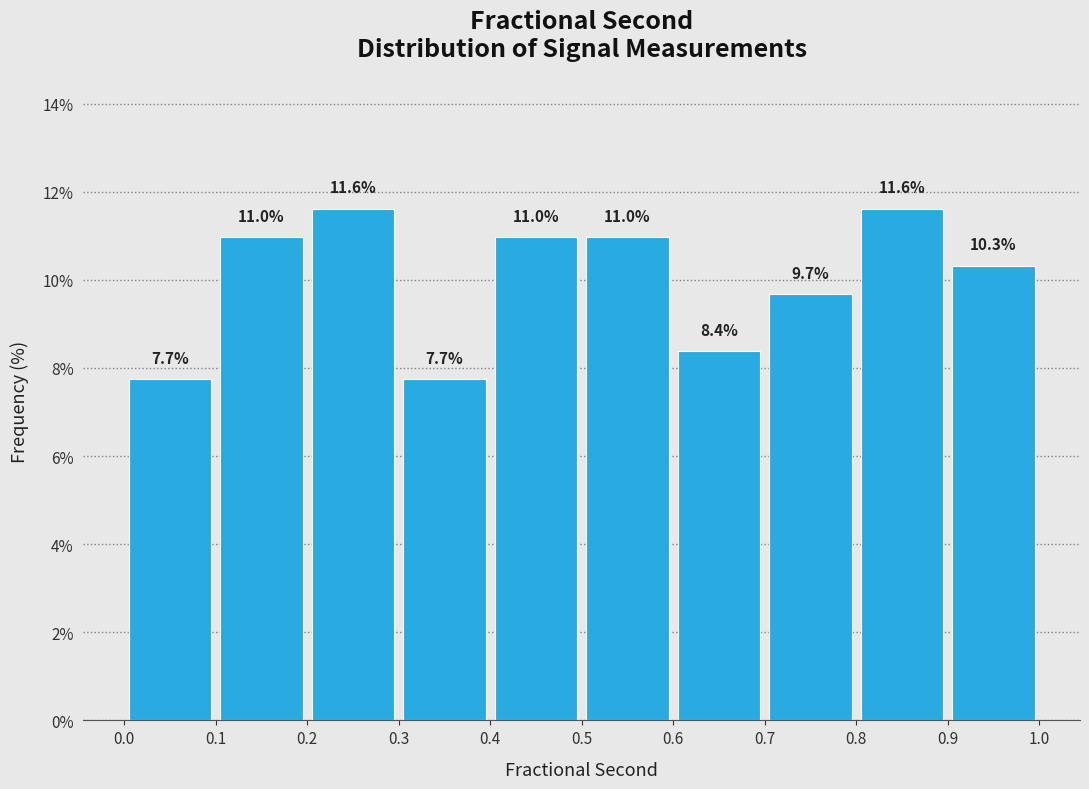

How tall is the bar that spans 0.2 to 0.3 on the x-axis?

11.6